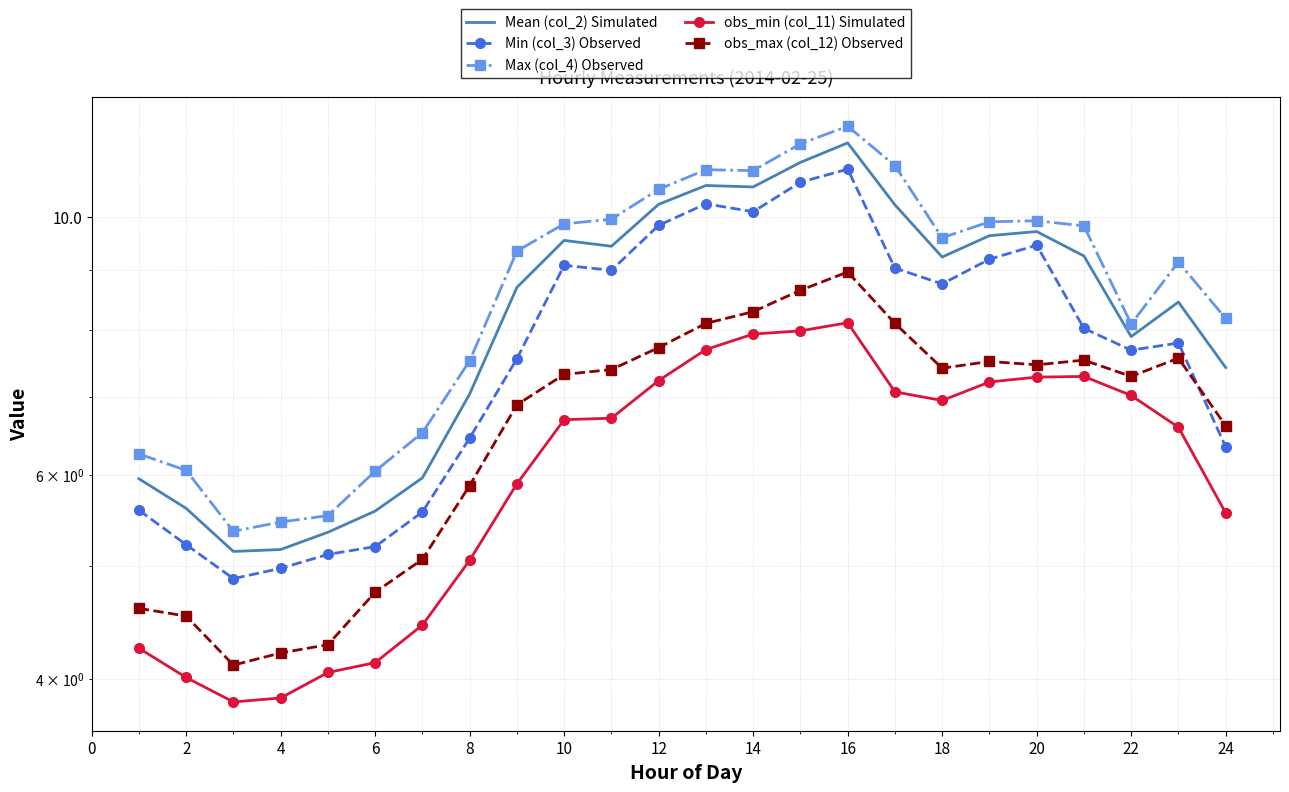

In obs_min (col_11) Simulated, how many points are lower than both neighbors (excluding endpoints)?

2